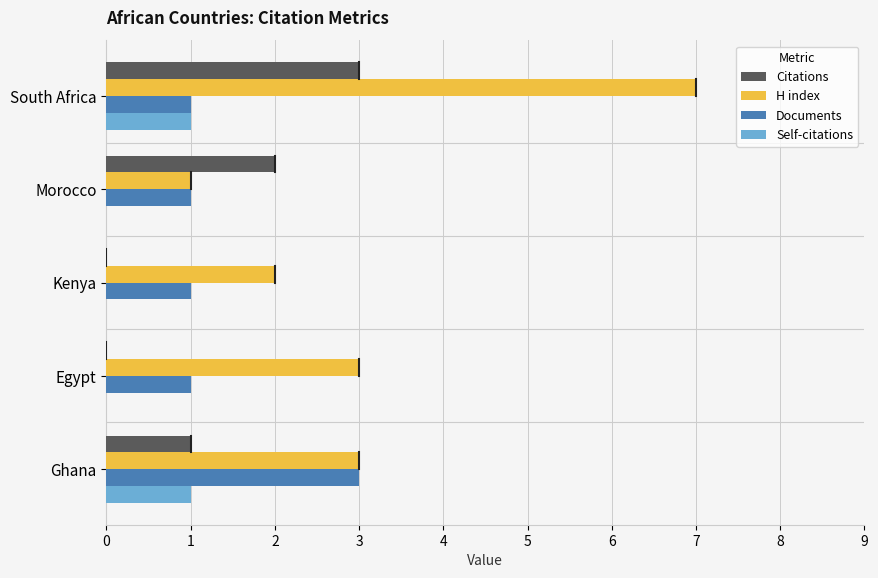

Which category has the highest value in the H index series?

South Africa